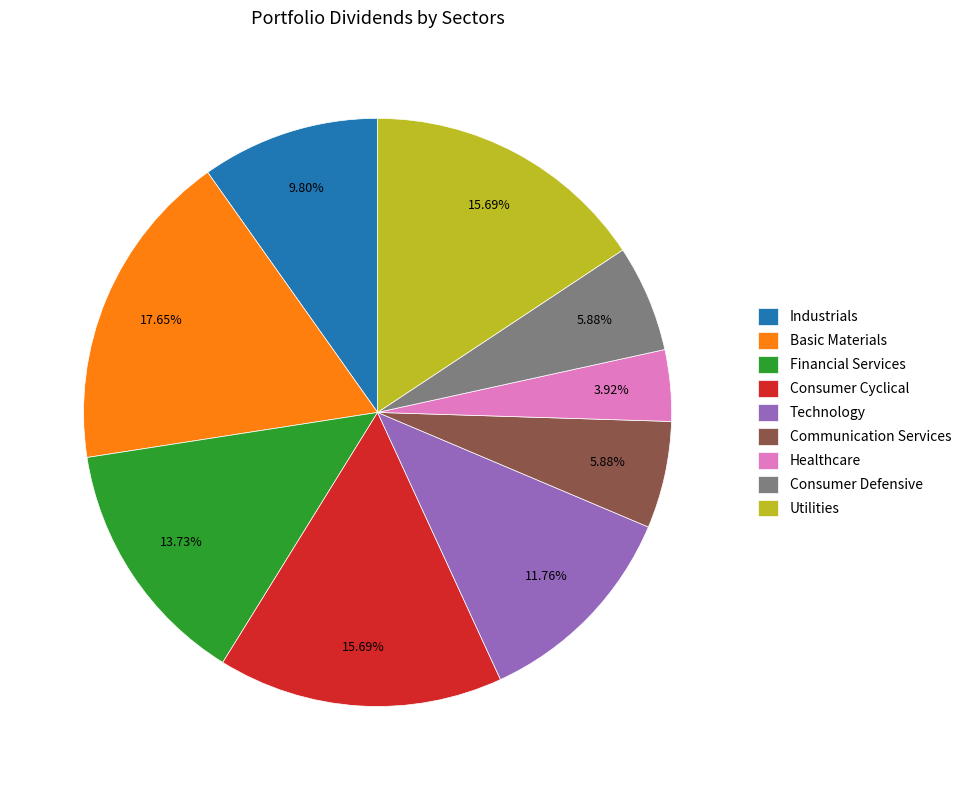

Does Consumer Defensive account for over 50% of the chart?

No